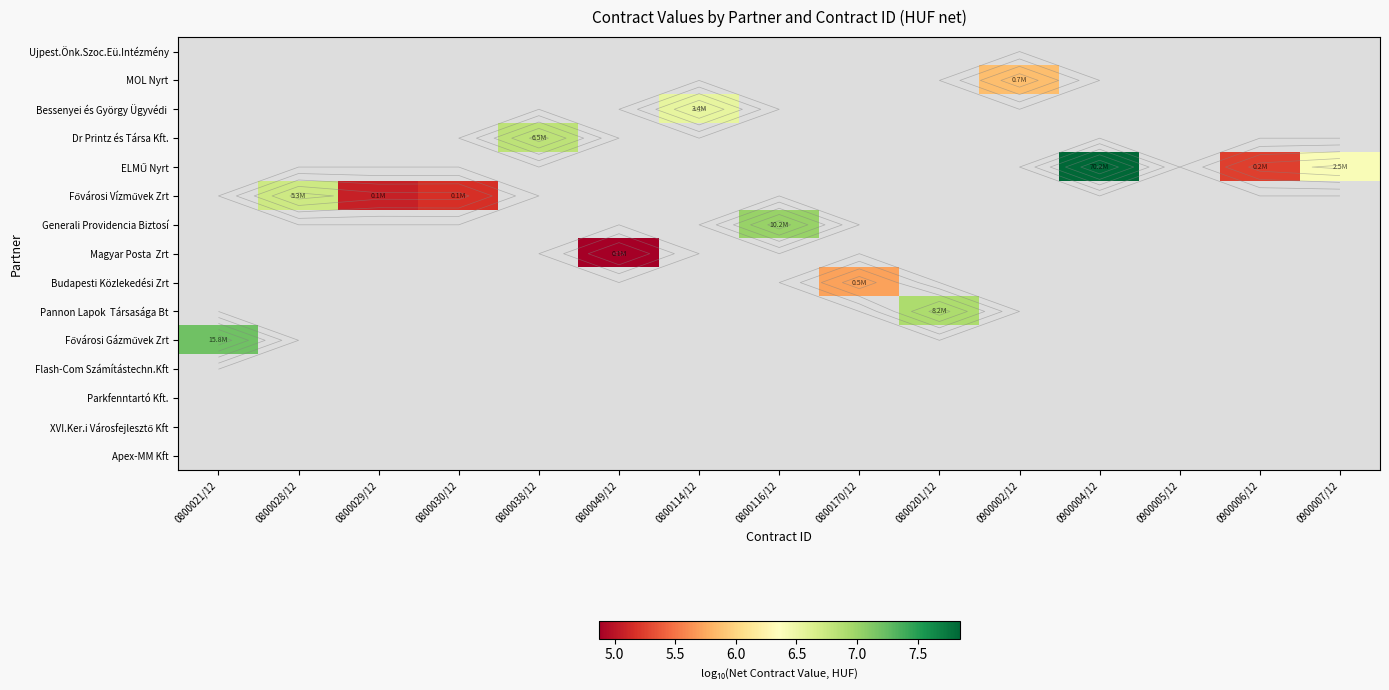

Which has a higher value, 0800029/12 or 0800038/12?

0800038/12